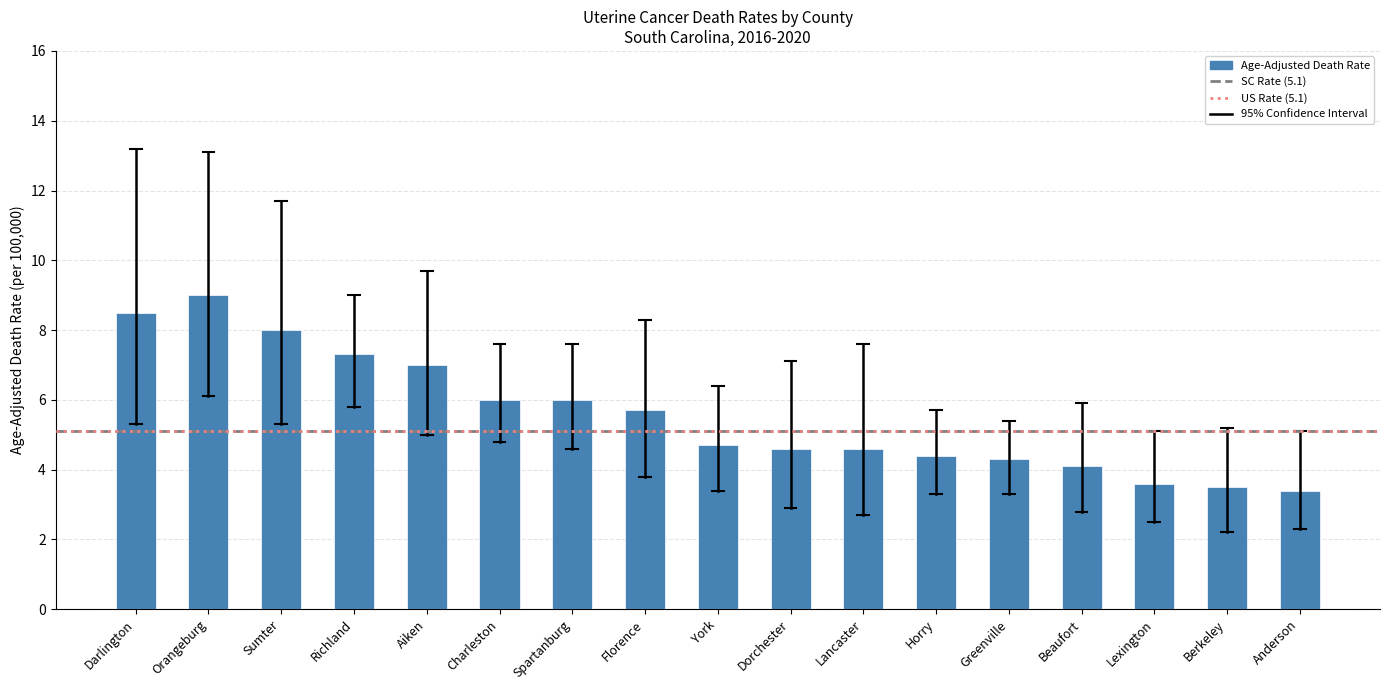

Reading left to right, extract all data points from this chart.

8.5	9.0	8.0	7.3	7.0	6.0	6.0	5.7	4.7	4.6	4.6	4.4	4.3	4.1	3.6	3.5	3.4